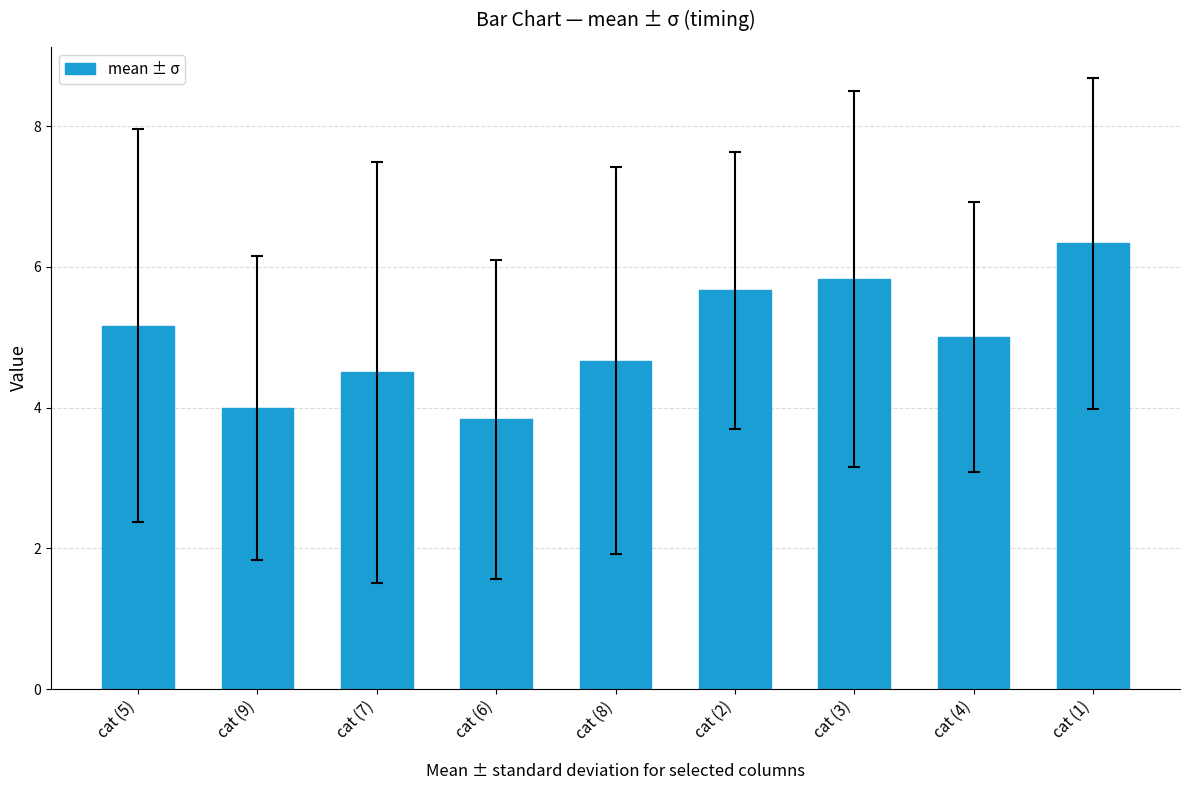

The chart shows a value of 10.3 at cat (3). True or false?

False